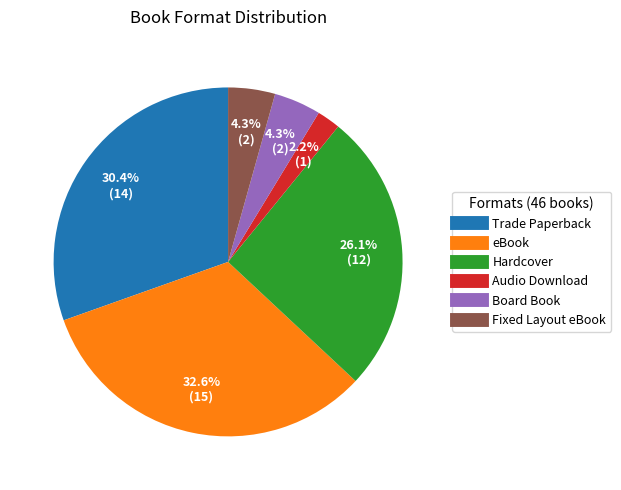

The Audio Download slice represents 2% of the pie. True or false?

True